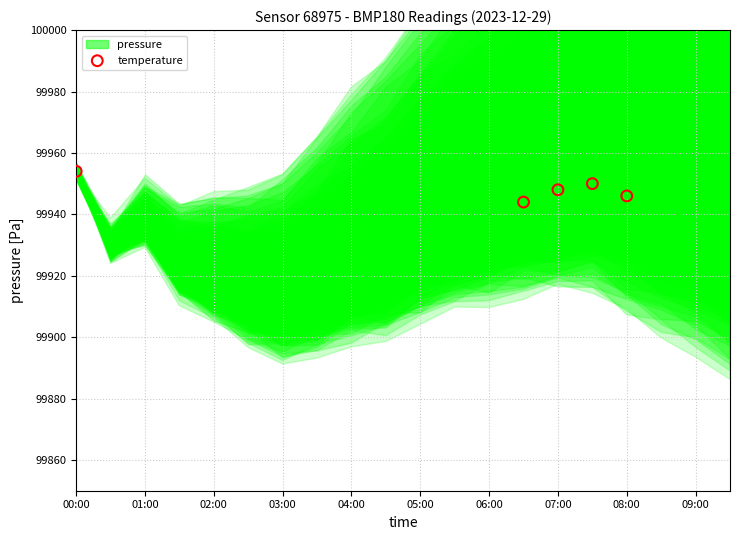

What is the ratio of the value at 02:30 to the value at 01:00?

1.0